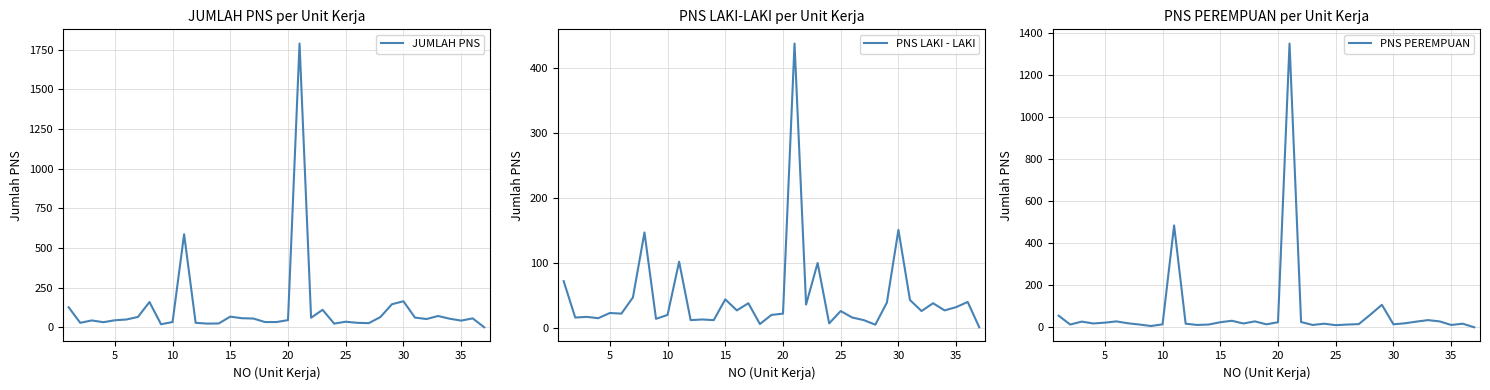

How many data points in PNS PEREMPUAN are above 18?

18